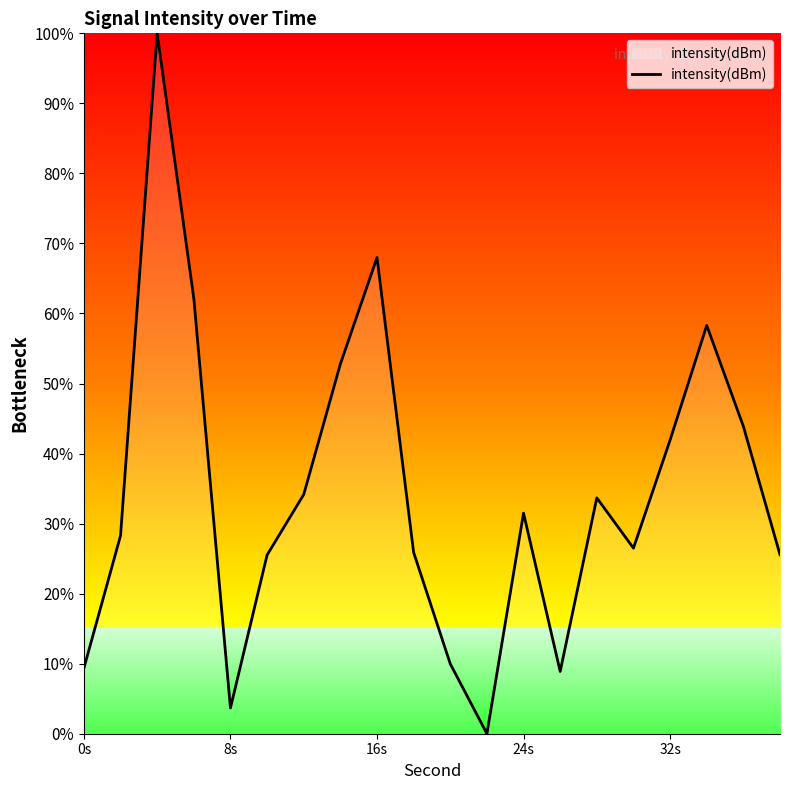

How many lines are shown in the chart?

1